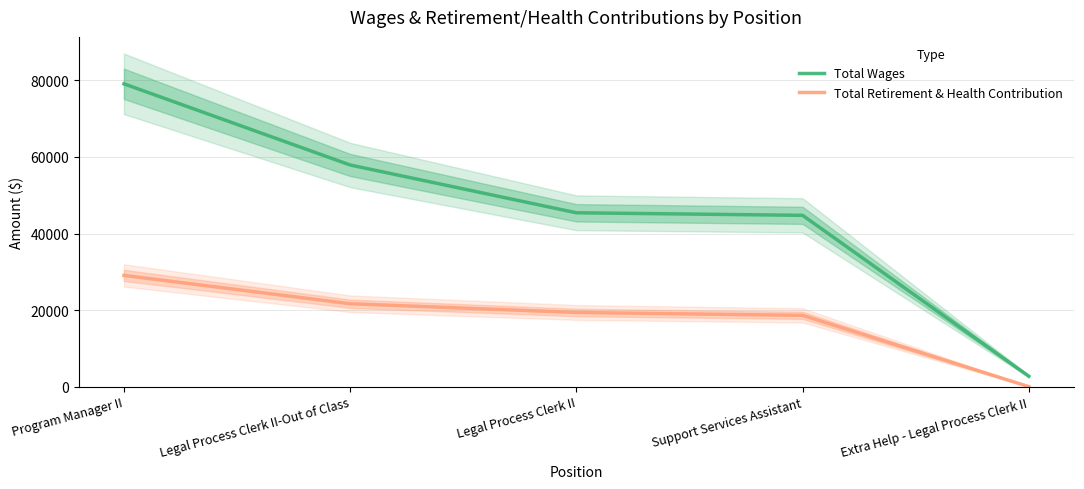

Count the number of categories in the chart.

5